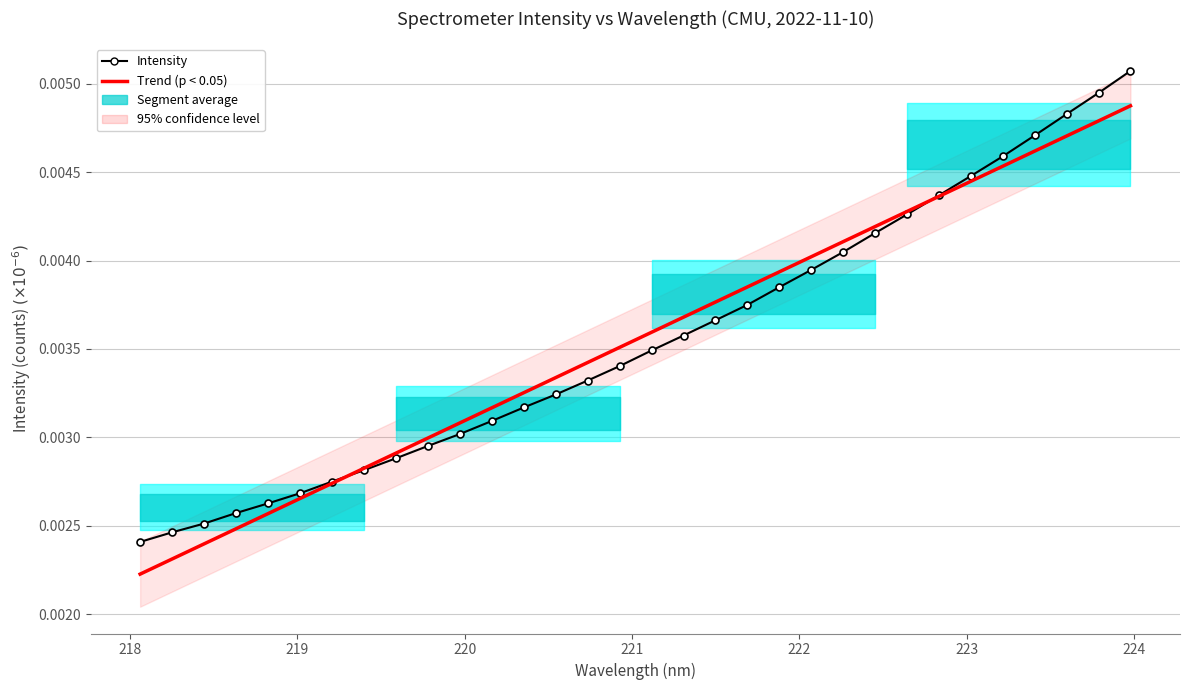

After their last crossing, which series has the higher values: Intensity or Trend (p < 0.05)?

Intensity